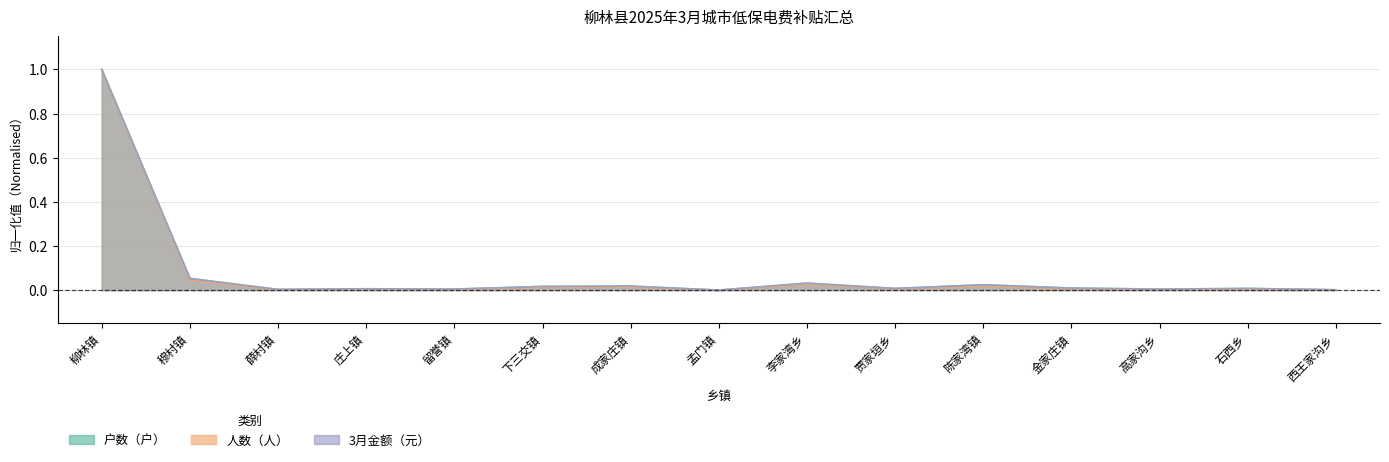

What position from the left is 陈家湾镇?

11